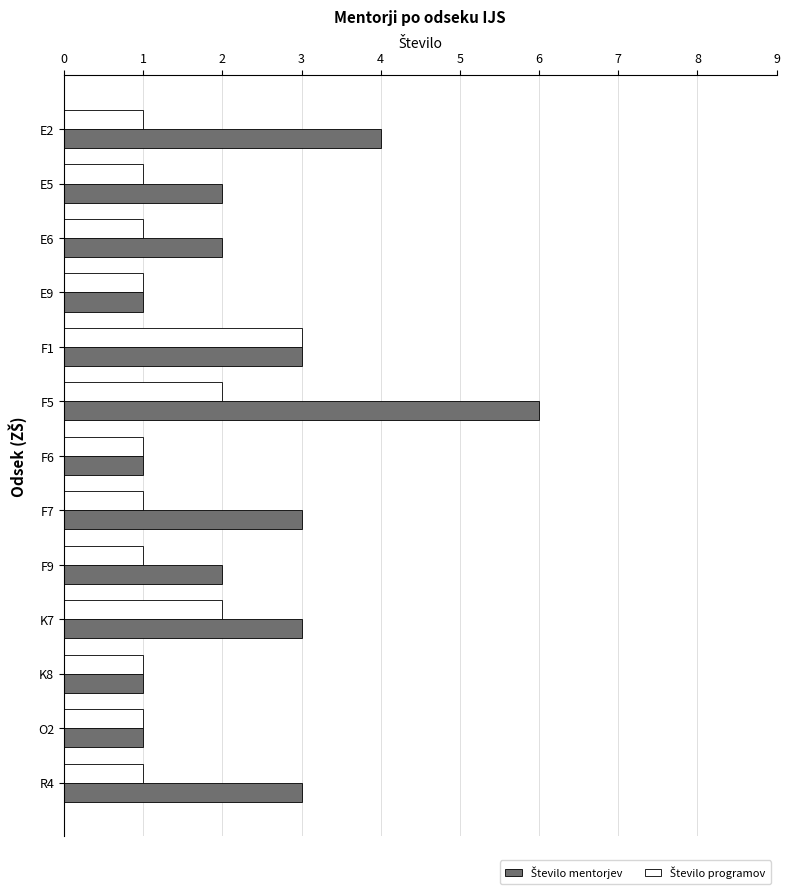

At which category is the sum across all series the highest?

F5